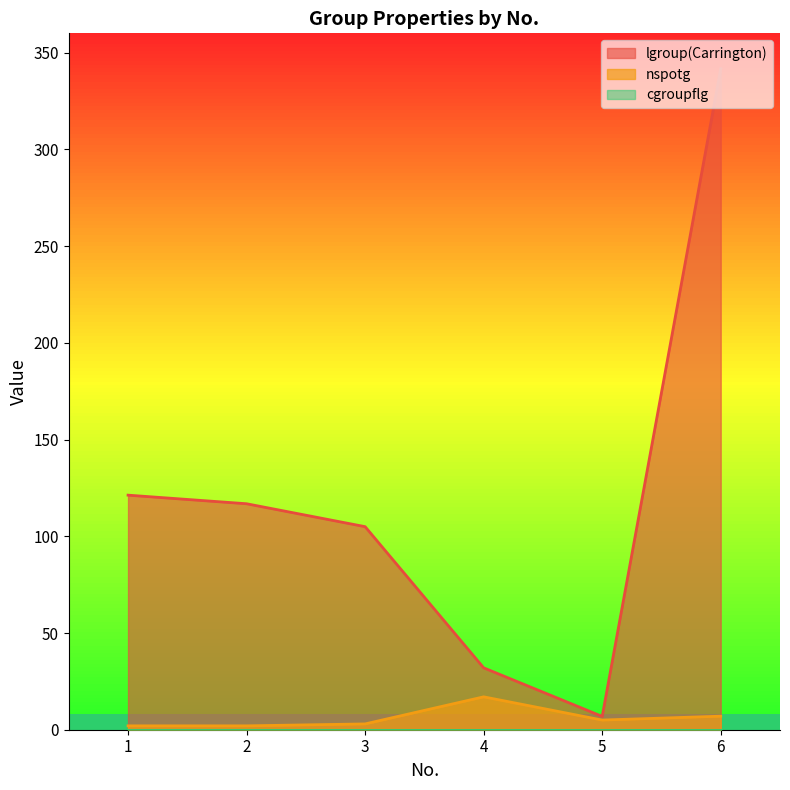

How many categories are shown in the chart?

6